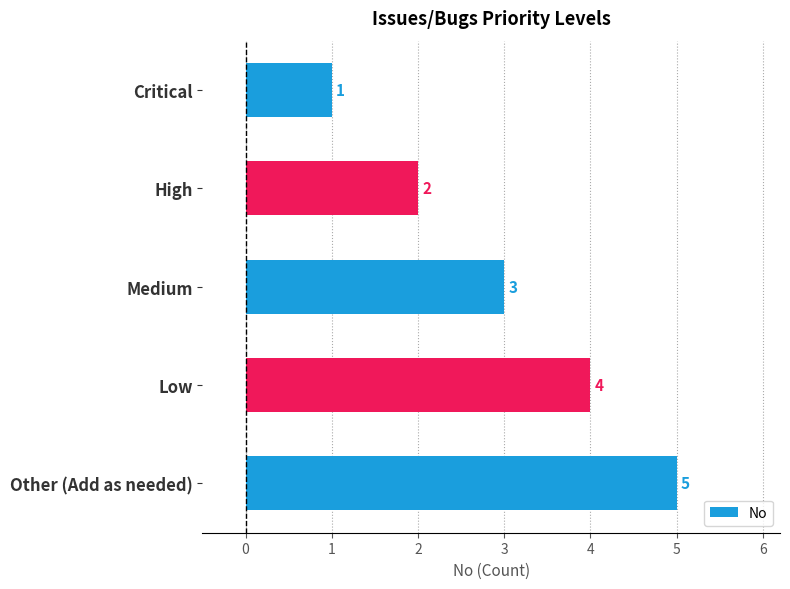

What is the sum of all values?

15